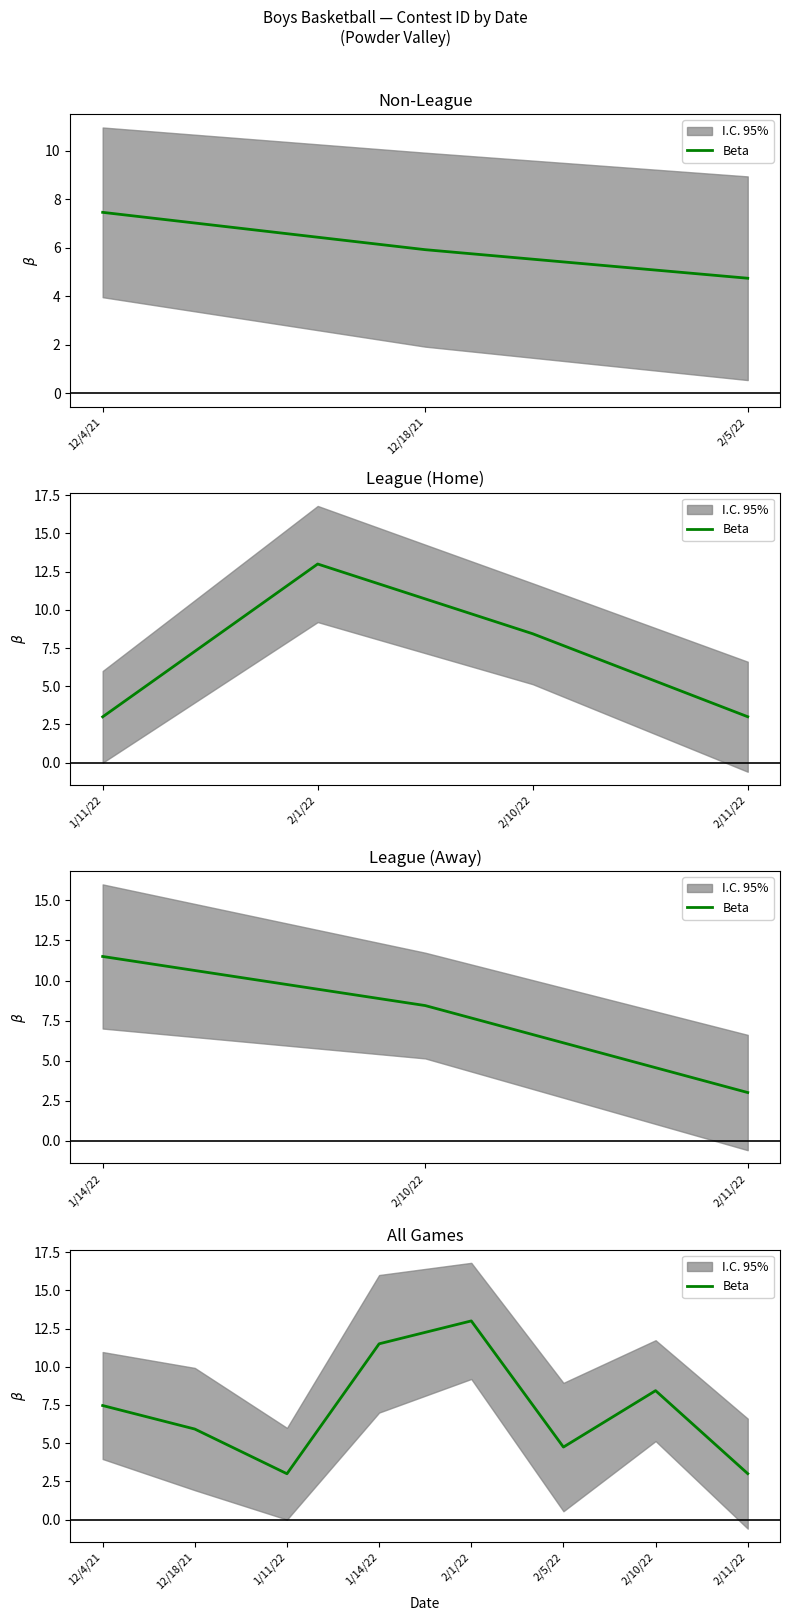

What is the greatest value displayed?

13.0